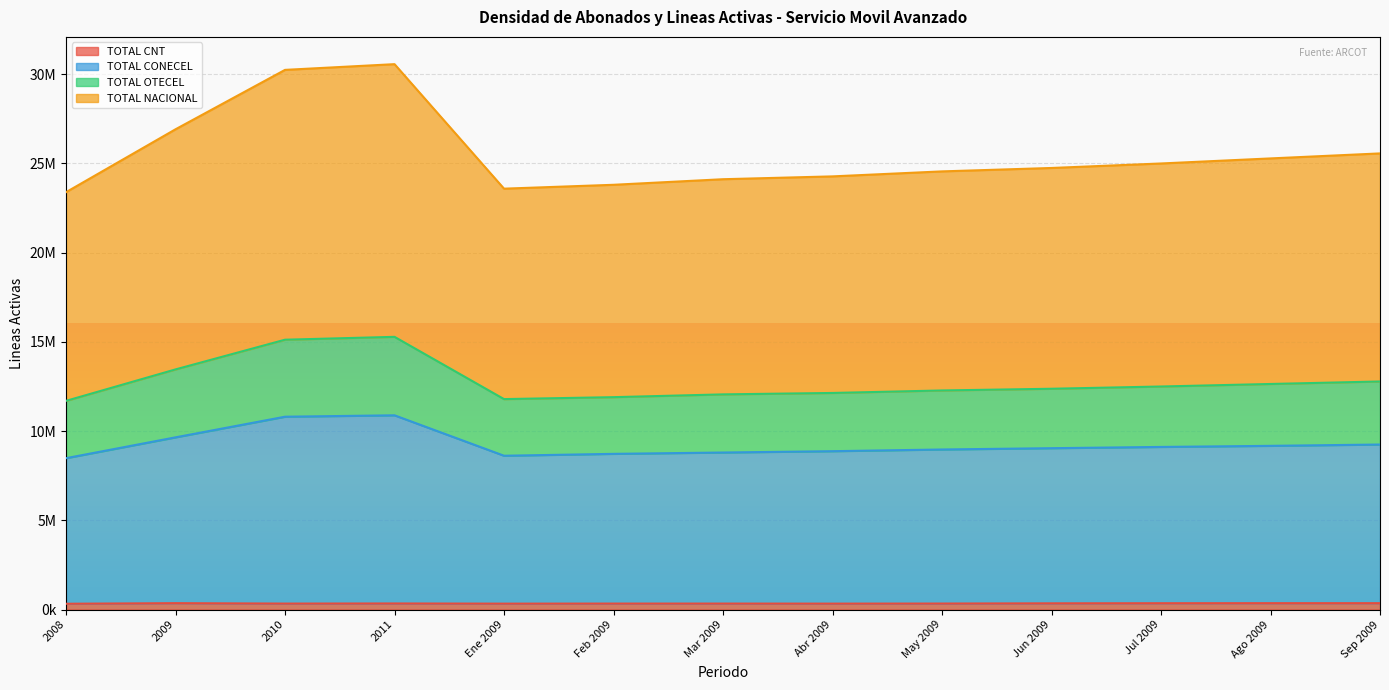

The TOTAL OTECEL series shows 4363927 at Ene 2009. True or false?

False